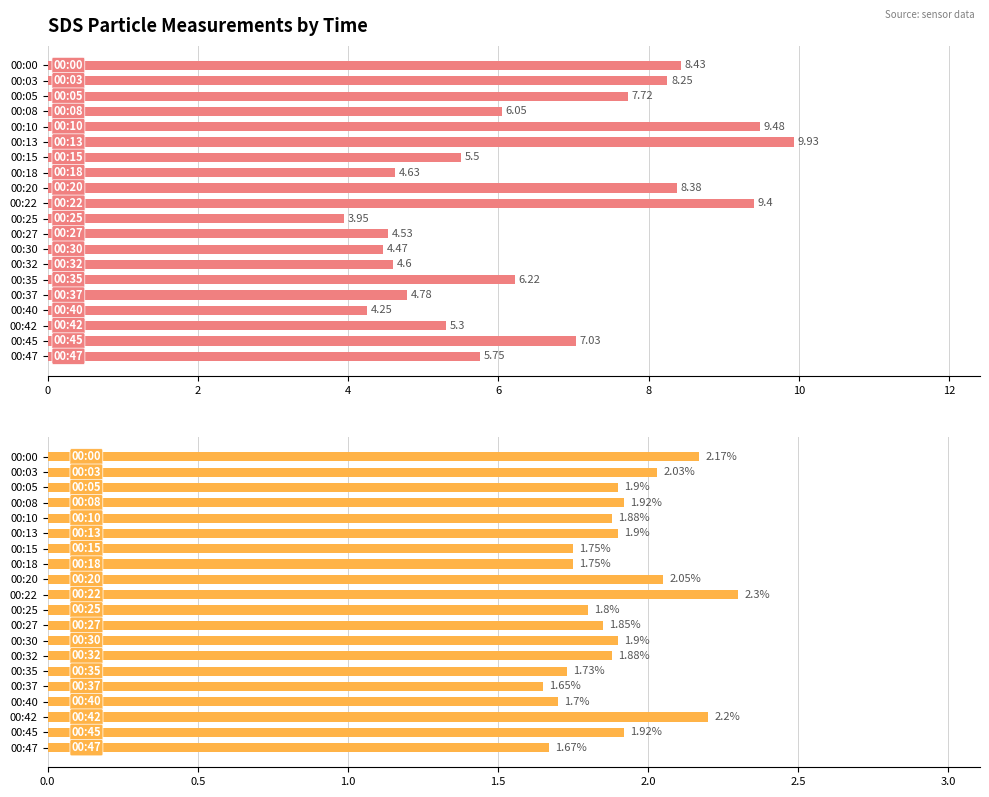

How many values in the SDS_P1 series exceed 6?

10